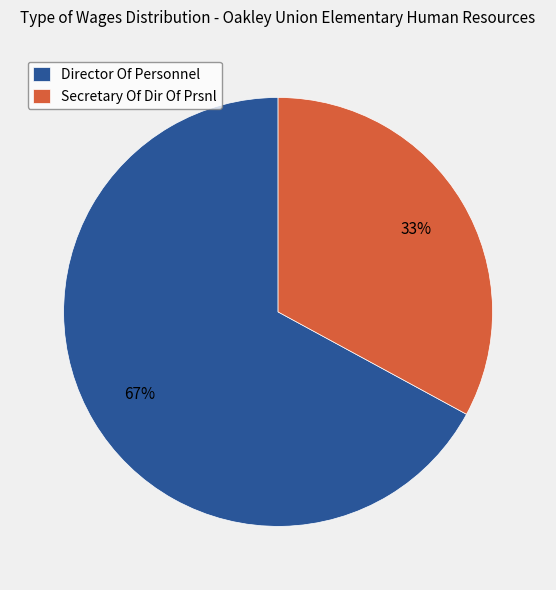

What is the ratio of the value at Director Of Personnel to the value at Secretary Of Dir Of Prsnl?

2.0